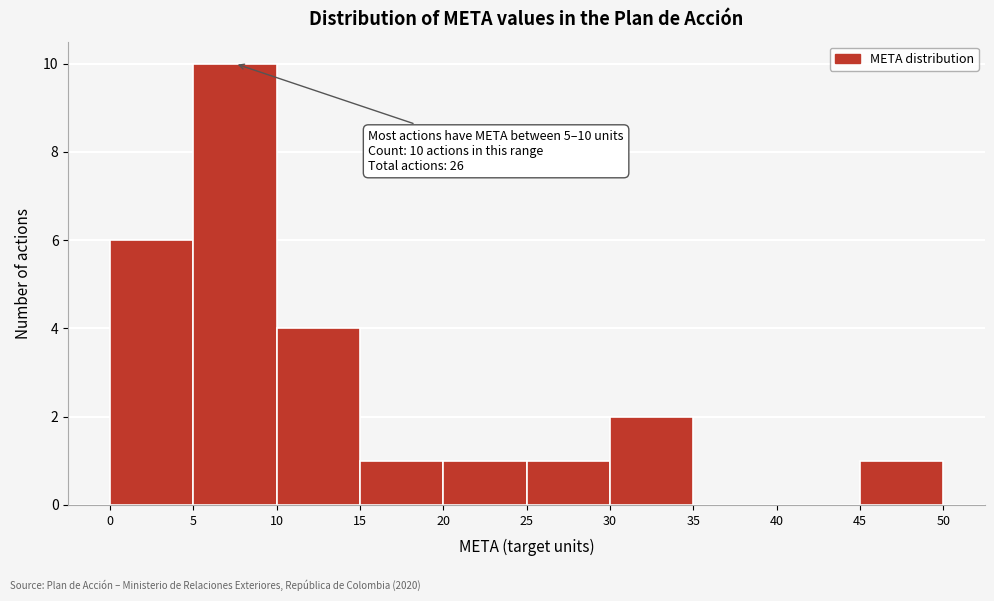

Over which range of the x-axis is the bar tallest?

5 to 10